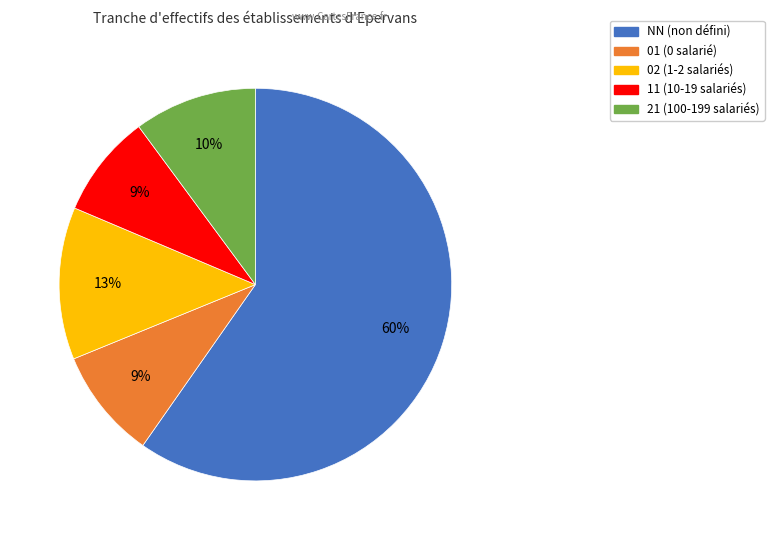

To the nearest percent, what is the average slice percentage?

20%